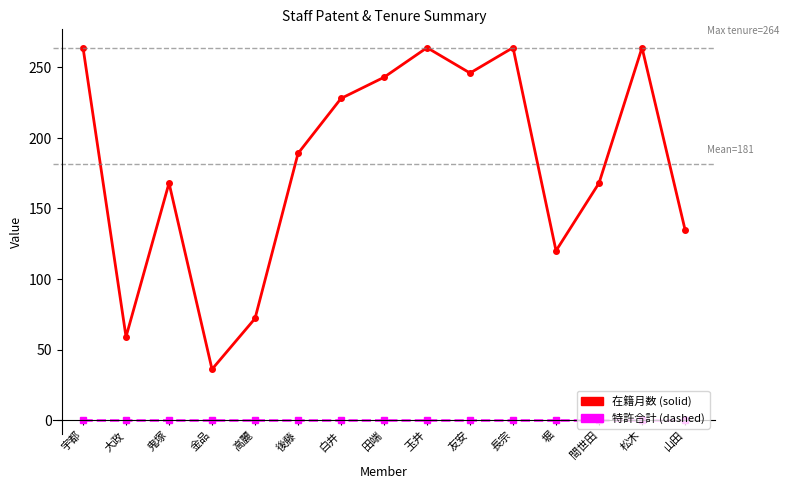

What is the total value across all series at 宇都?

264